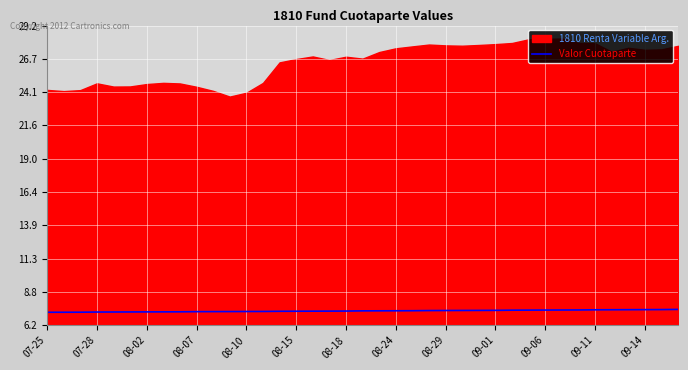

At which category does the chart reach its minimum across all series?

07-25